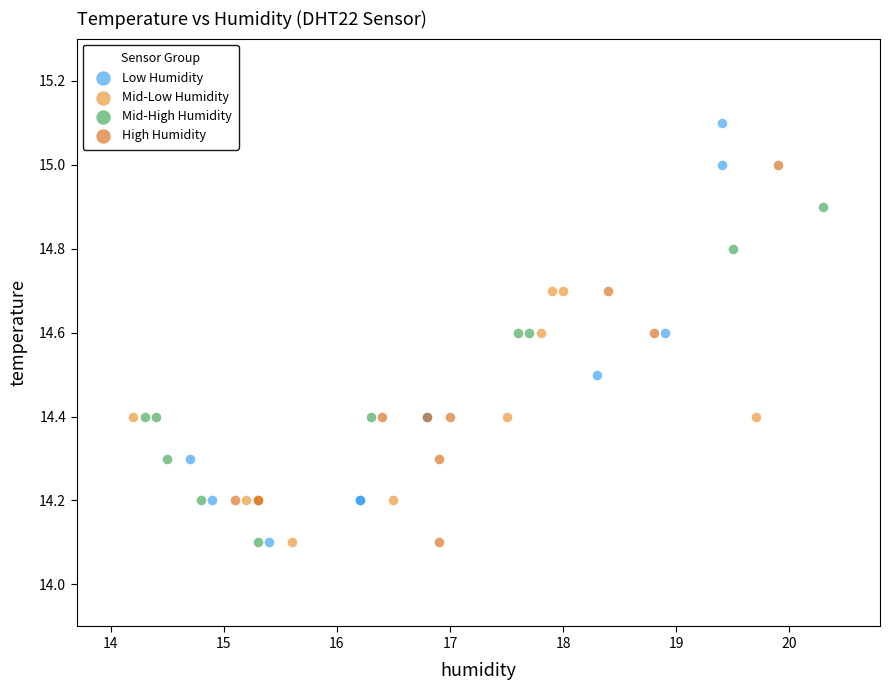

Which series has the largest Y range (max minus min)?

Low Humidity